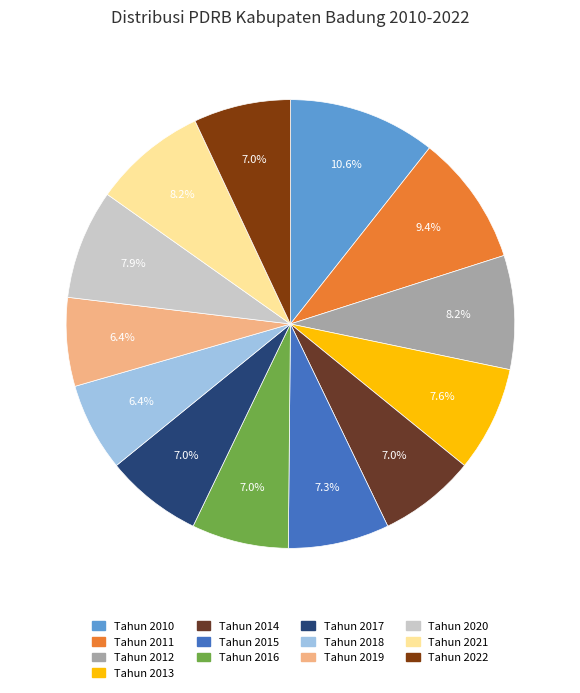

True or false: Tahun 2011 accounts for 9% of the total.

True